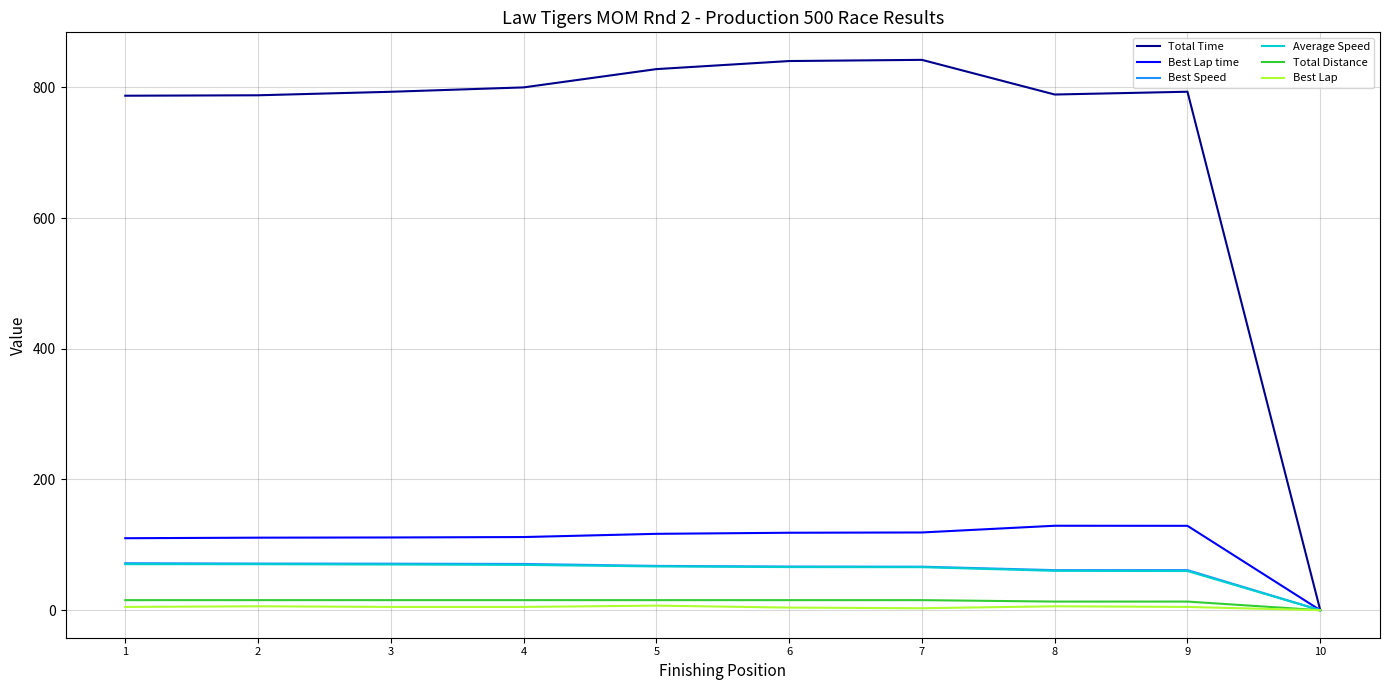

Does the chart have visible grid lines?

Yes